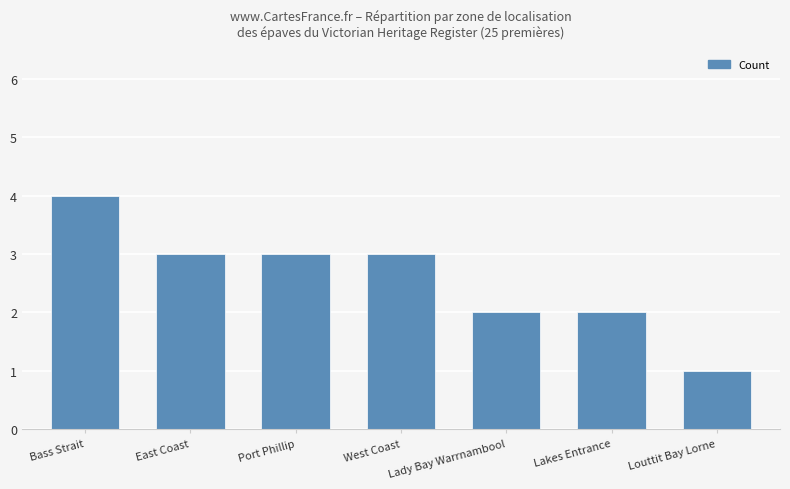

What is the difference between the maximum and minimum values?

3